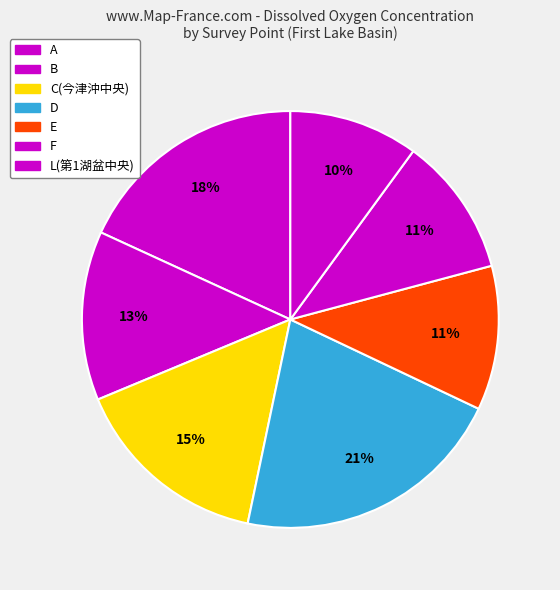

What percentage is the C(今津沖中央) slice, to the nearest percent?

15%